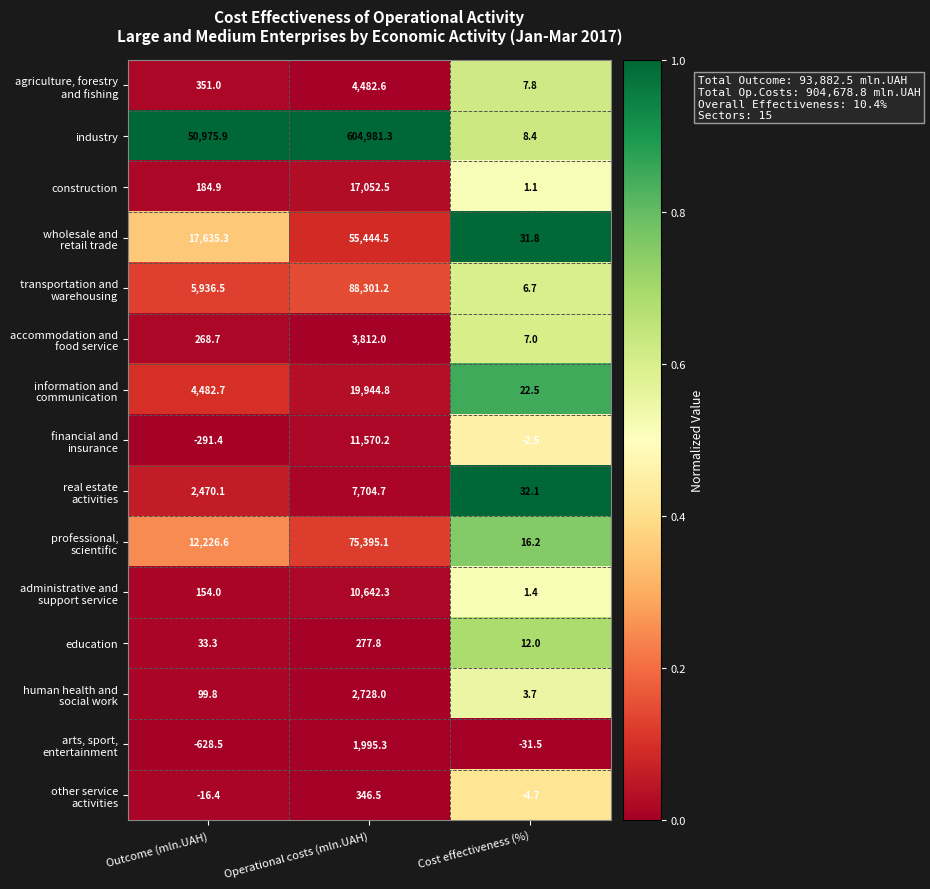

At which category is the sum across all series the highest?

Operational costs (mln.UAH)